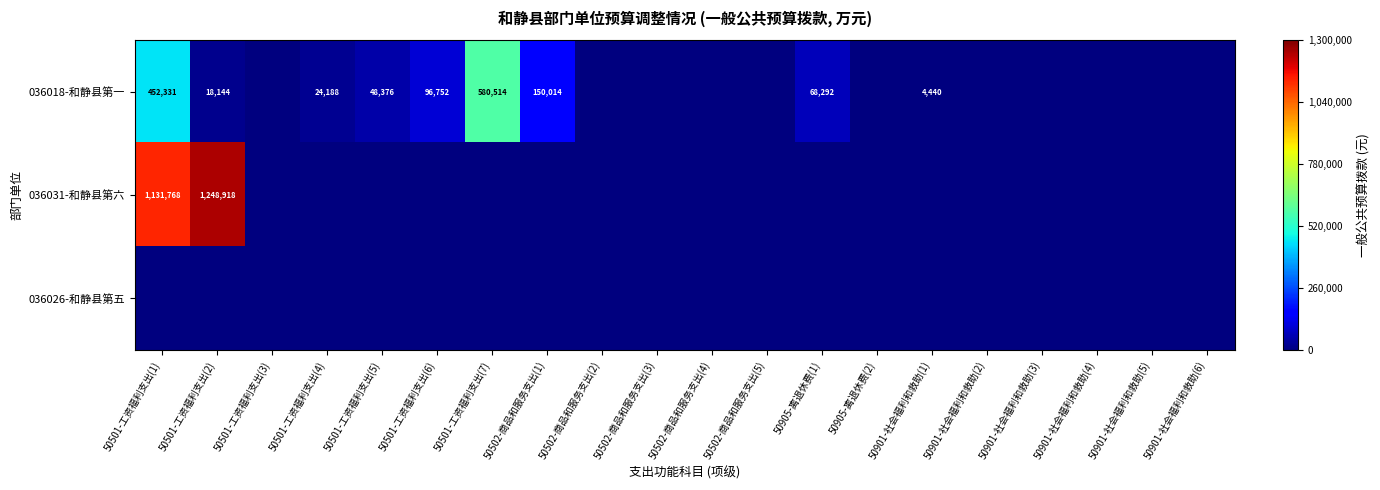

Is it true that 036026-和静县第五 equals 0 at 50501-工资福利支出(4)?

True